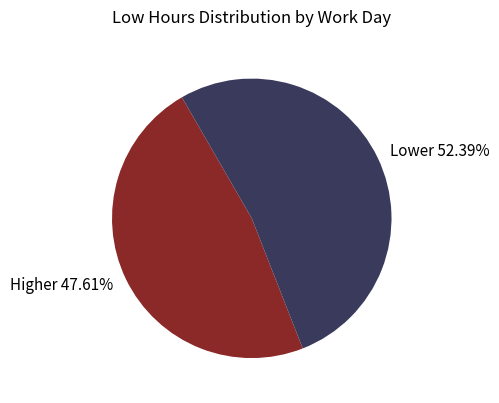

Which slice is the smallest?

Higher 47.61%